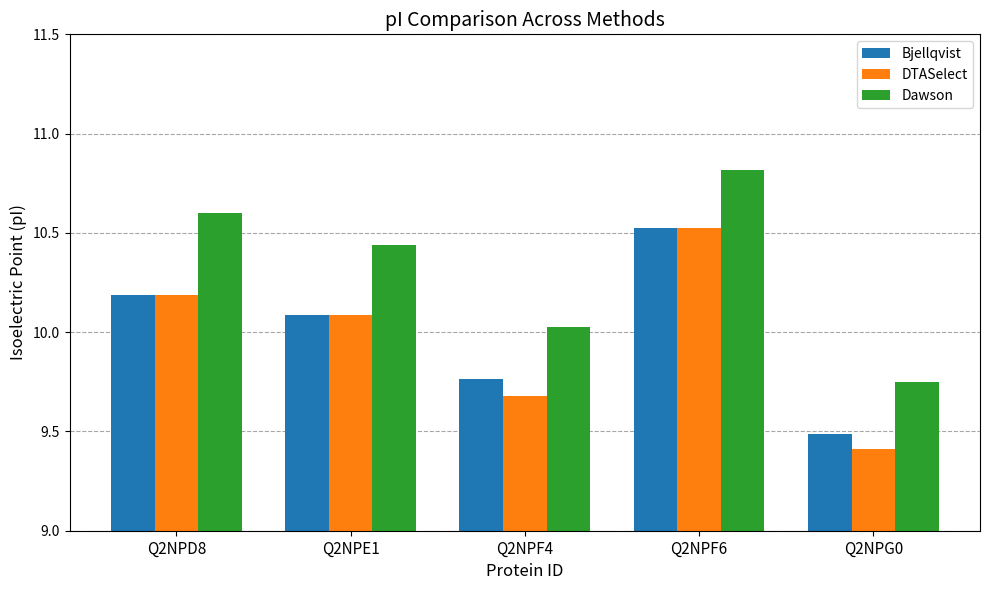

List the labels in order of Bjellqvist value, smallest first.

Q2NPG0, Q2NPF4, Q2NPE1, Q2NPD8, Q2NPF6